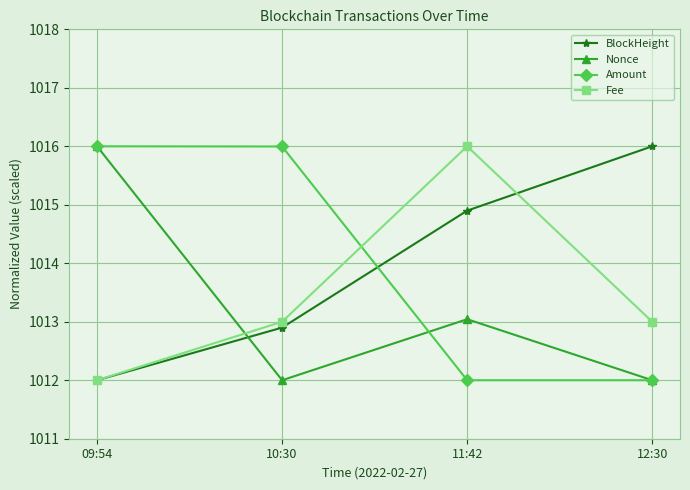

How many data points in Amount are less than 1015?

2